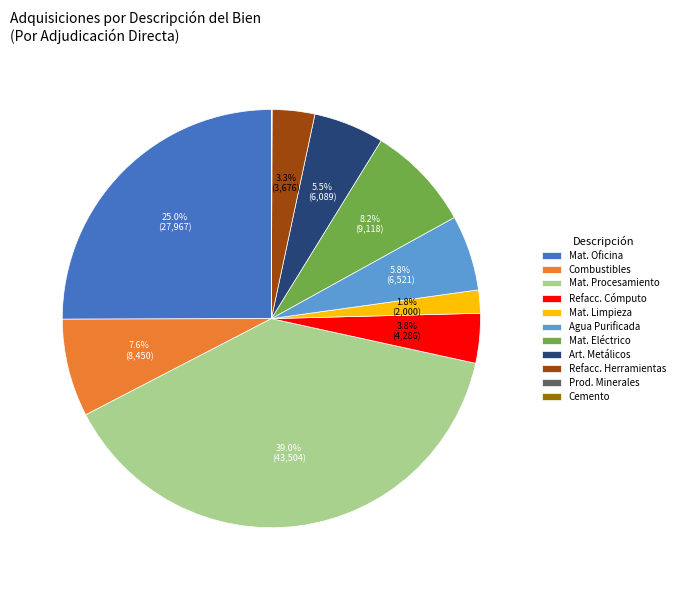

Is Mat. Procesamiento the majority of the pie?

No